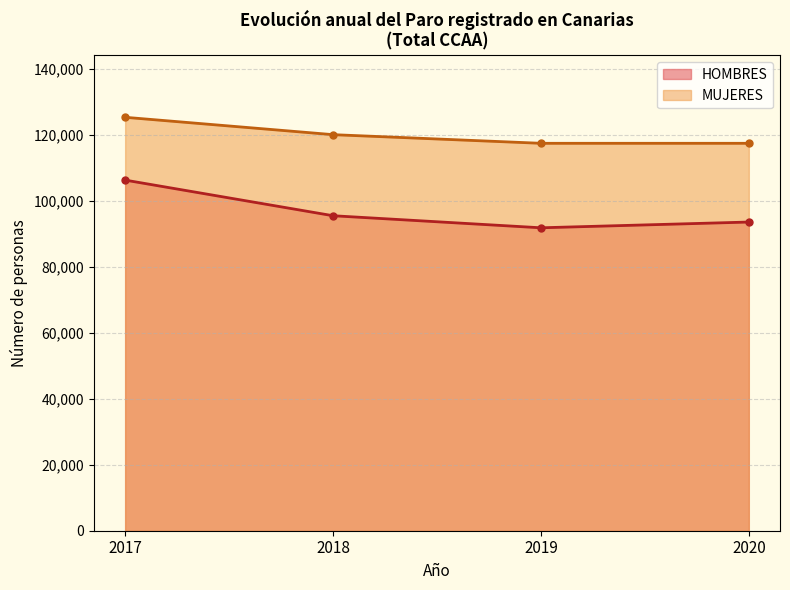

Count the number of data series in this chart.

2